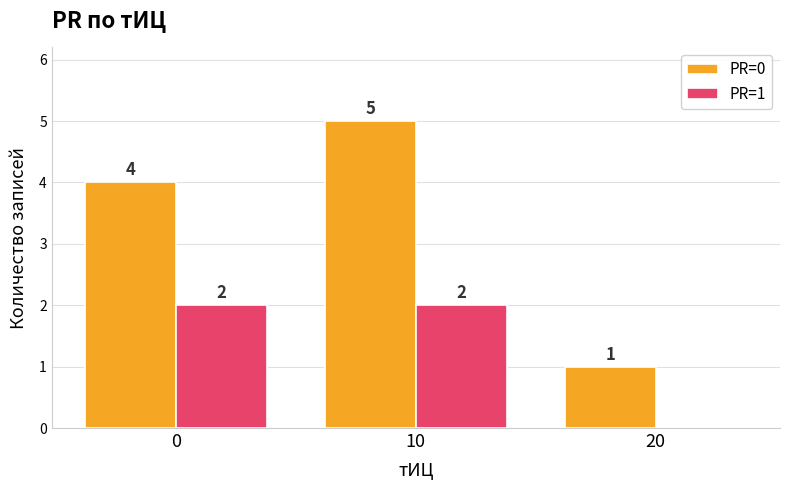

Which series has the largest total across all categories?

PR=0